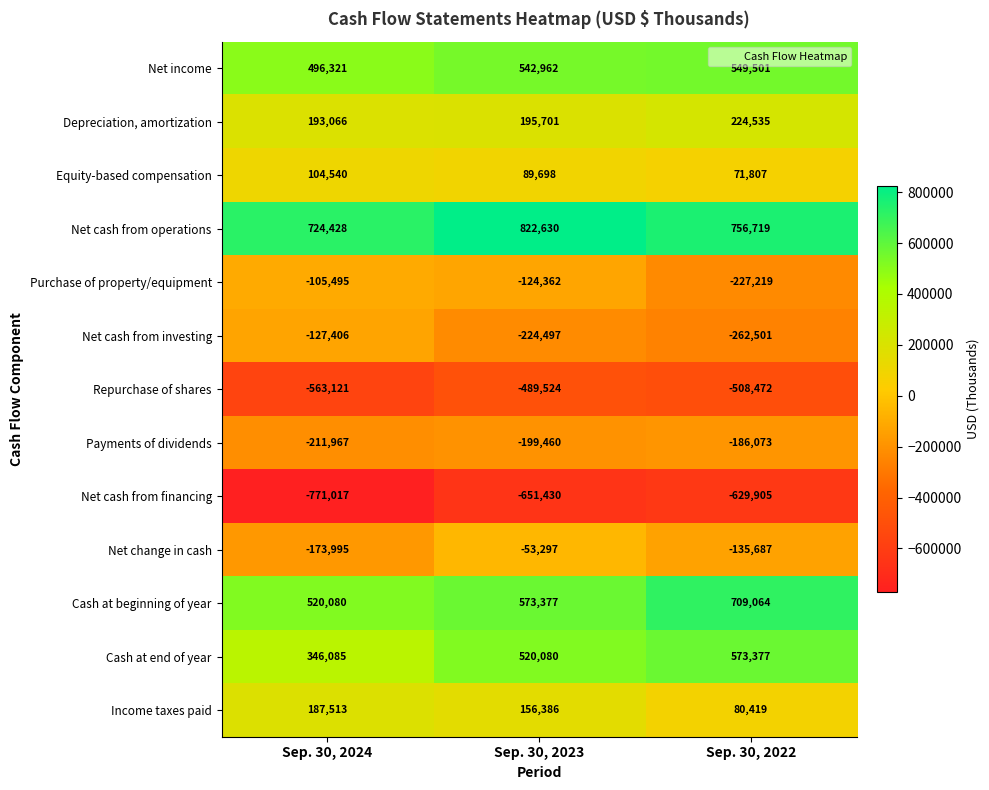

Rank the series at Sep. 30, 2024 from lowest to highest value.

Net cash from financing, Repurchase of shares, Payments of dividends, Net change in cash, Net cash from investing, Purchase of property/equipment, Equity-based compensation, Income taxes paid, Depreciation, amortization, Cash at end of year, Net income, Cash at beginning of year, Net cash from operations